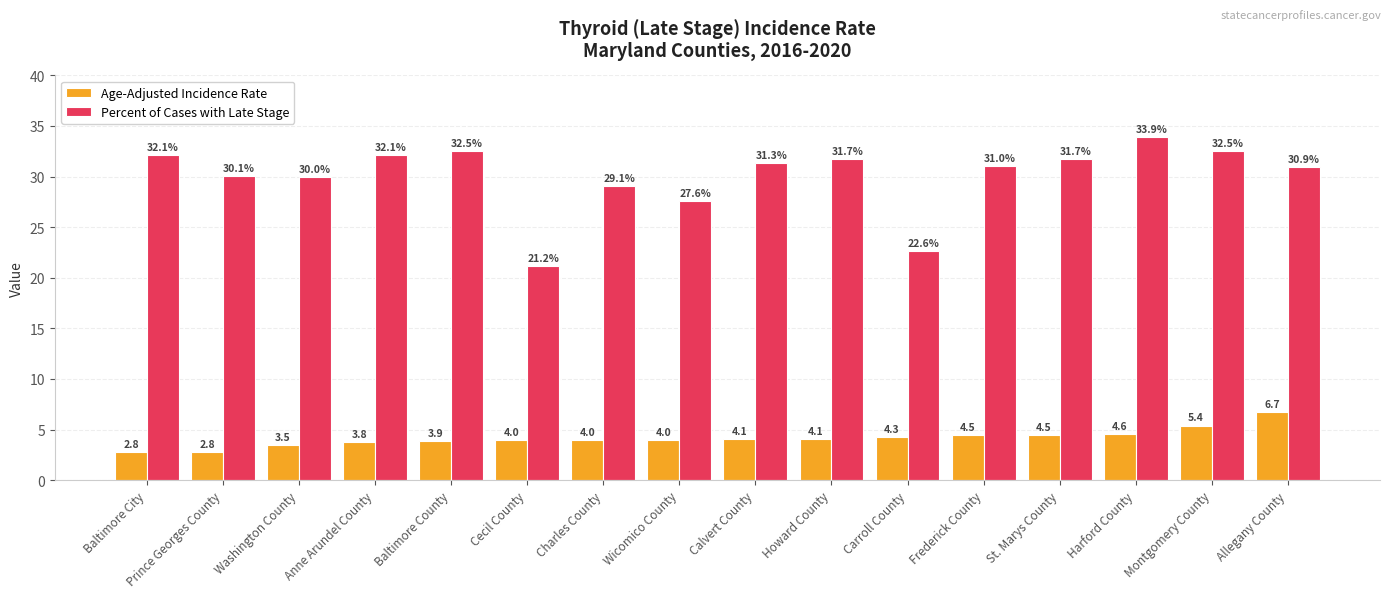

What position from the right is Harford County?

3